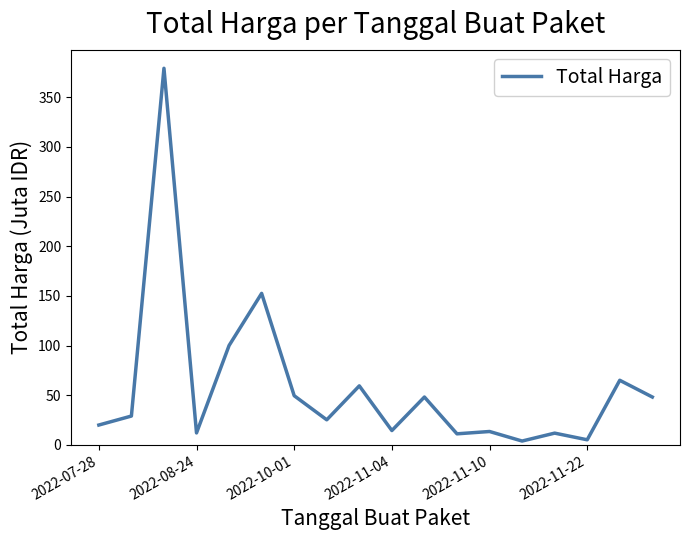

What is the maximum value shown in the chart?

379.1